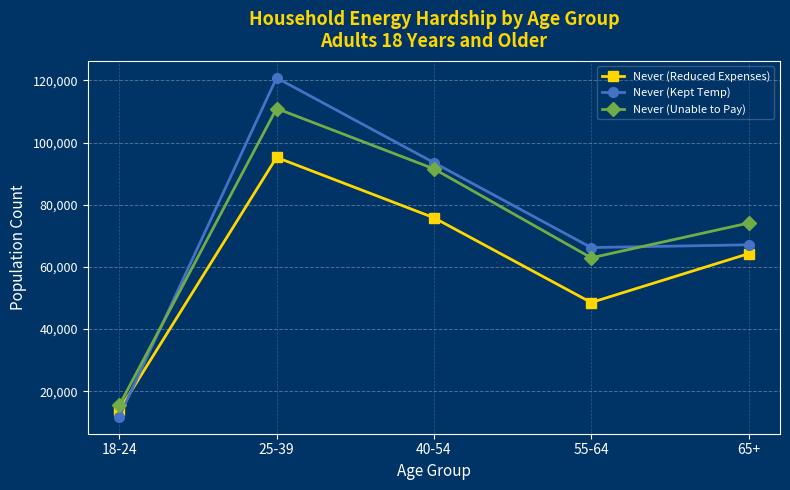

Reading right to left, extract all data points from this chart.

Never (Reduced Expenses): 65+=64252	55-64=48540	40-54=75810	25-39=95219	18-24=13875
Never (Kept Temp): 65+=67106	55-64=66214	40-54=93539	25-39=120808	18-24=11791
Never (Unable to Pay): 65+=74096	55-64=62917	40-54=91541	25-39=110945	18-24=15426